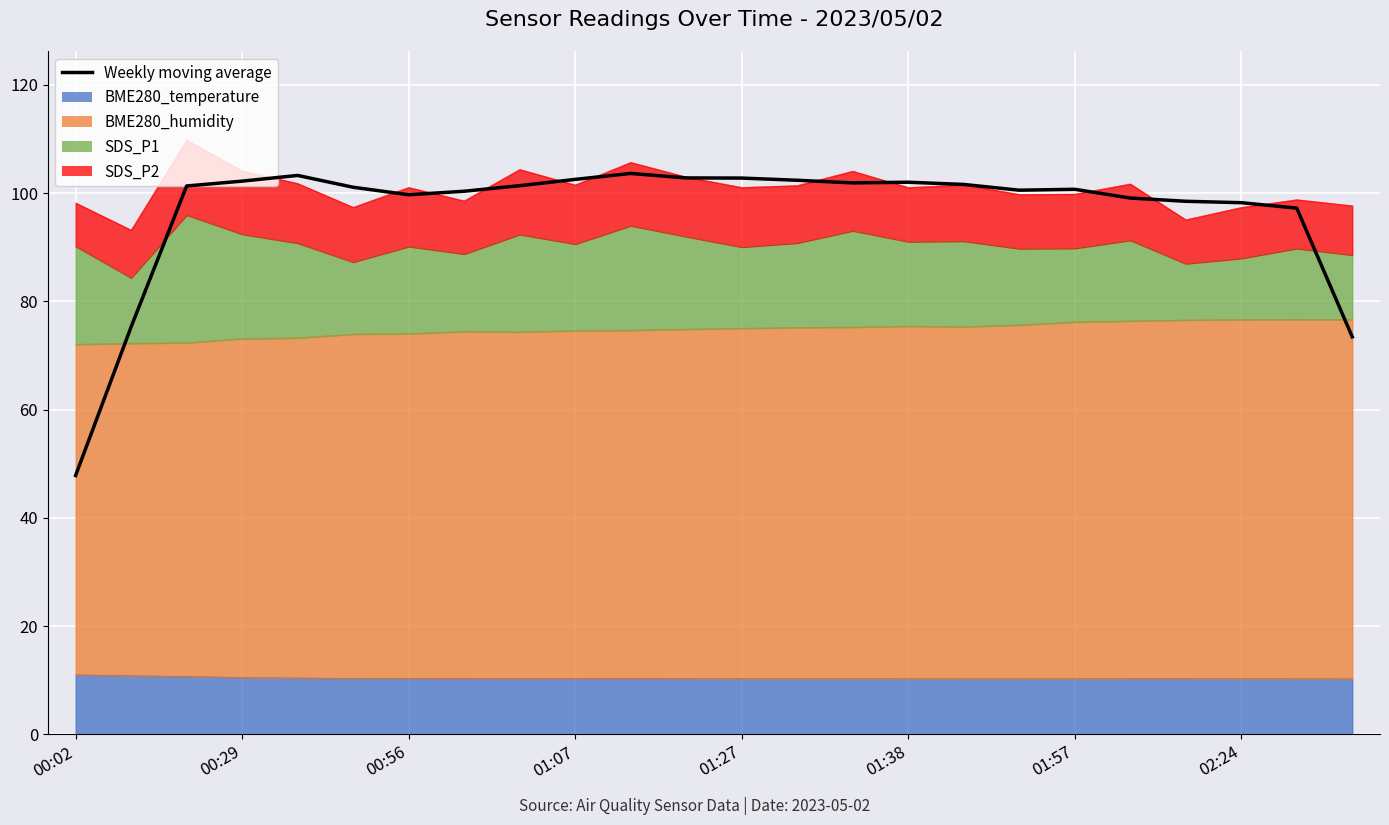

What is the difference between the maximum and minimum values?

55.8